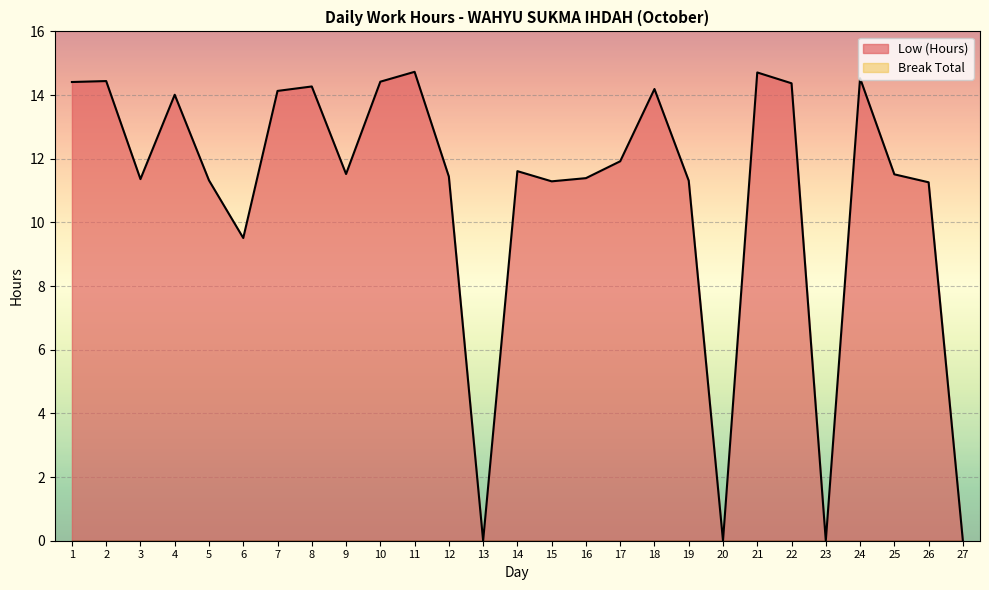

What is the maximum value shown in the chart?

14.7